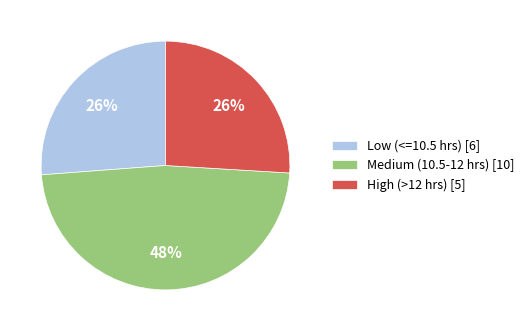

What percentage is the Medium (10.5-12 hrs) [10] slice, to the nearest percent?

48%